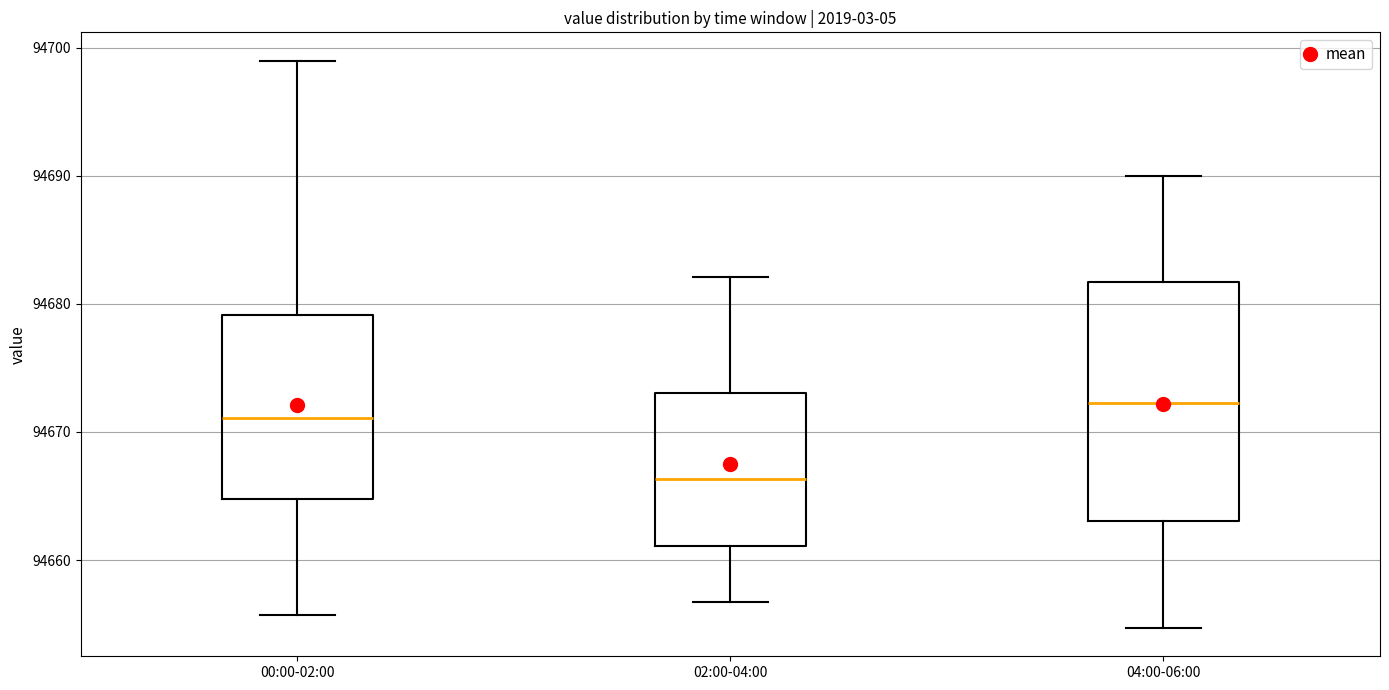

Where is the lower edge of the box for 00:00-02:00 on the y-axis? The values are not printed on the chart, so give them approximately, as read against the axis.

94665